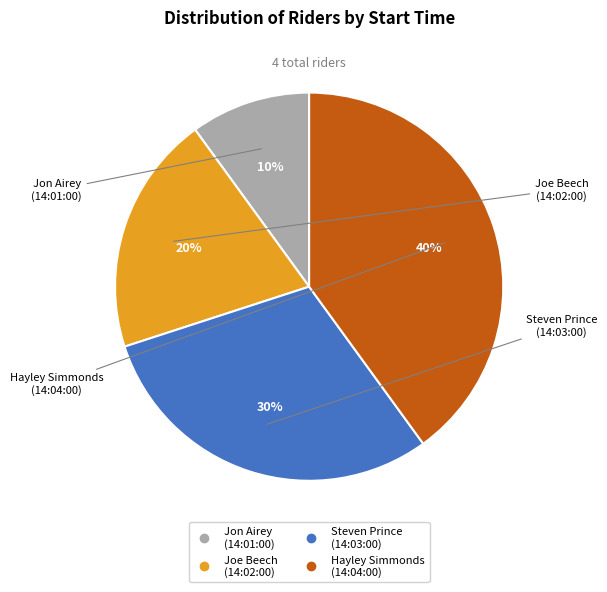

Does Hayley Simmonds (14:04:00) account for over 50% of the chart?

No